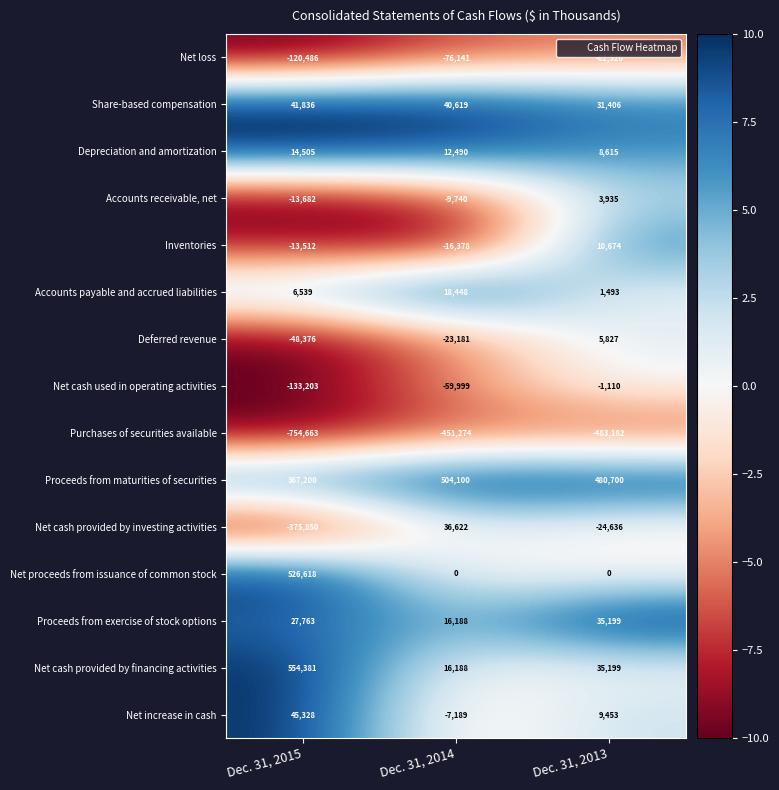

The value of Net increase in cash at Dec. 31, 2014 is -7189. True or false?

True